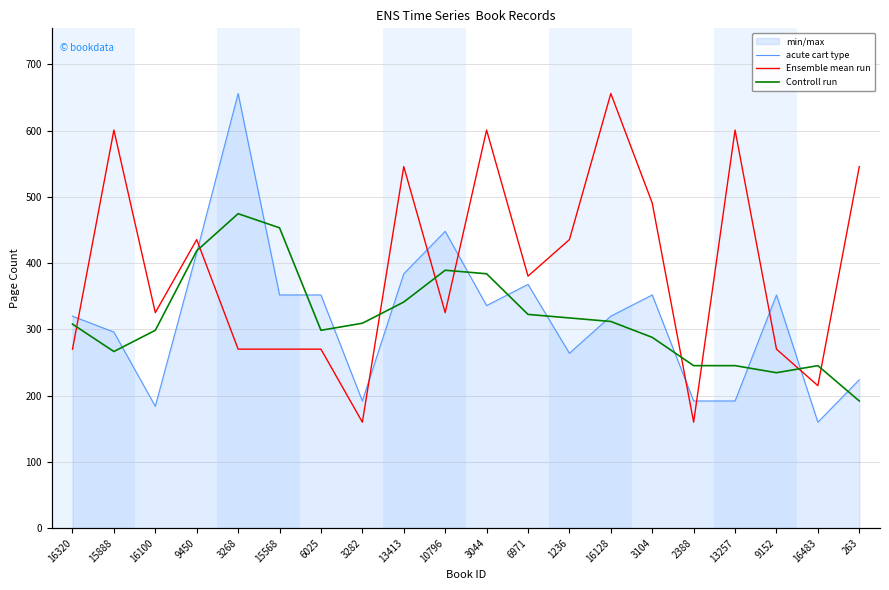

Does the chart display data point markers on the line(s)?

No